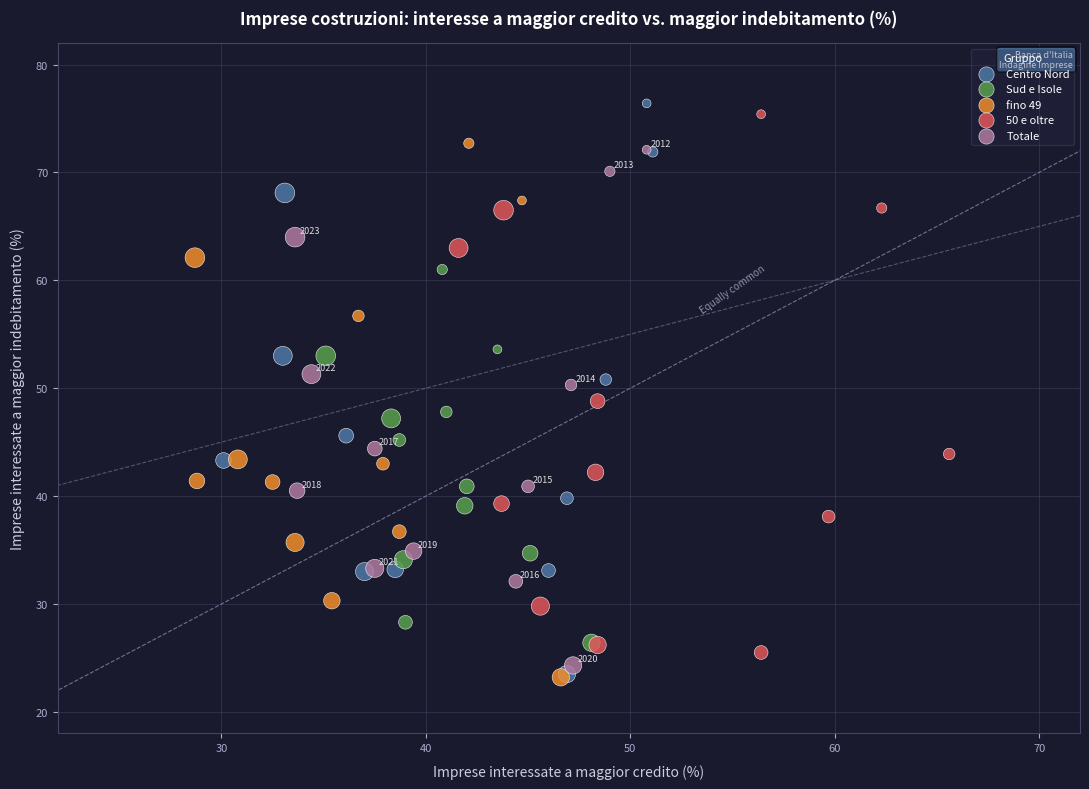

Which series has the widest spread of Y values?

Centro Nord